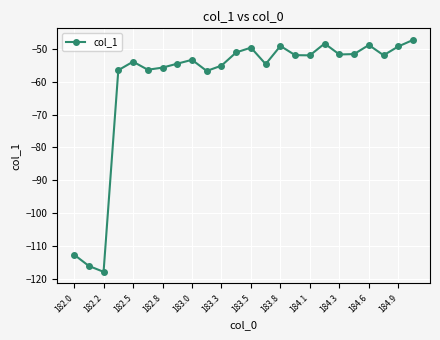

What is the value of the 16th point from the left?

-51.9